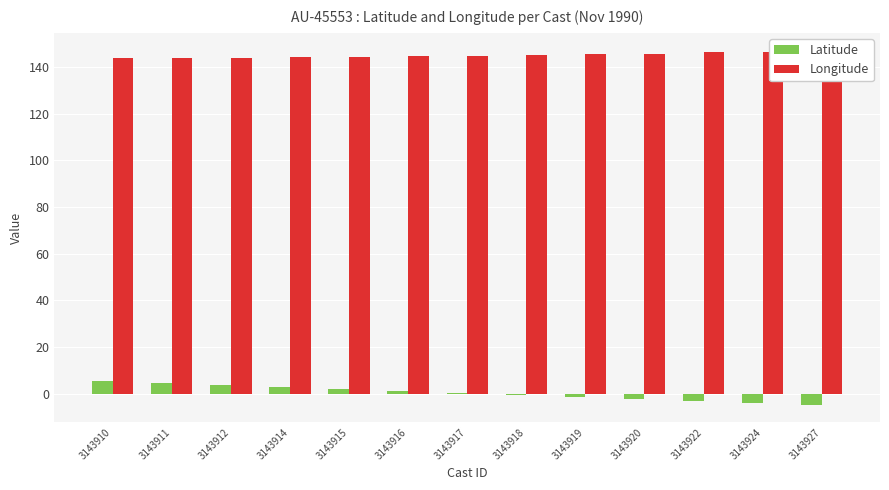

List the series in order of their peak value, lowest first.

Latitude, Longitude